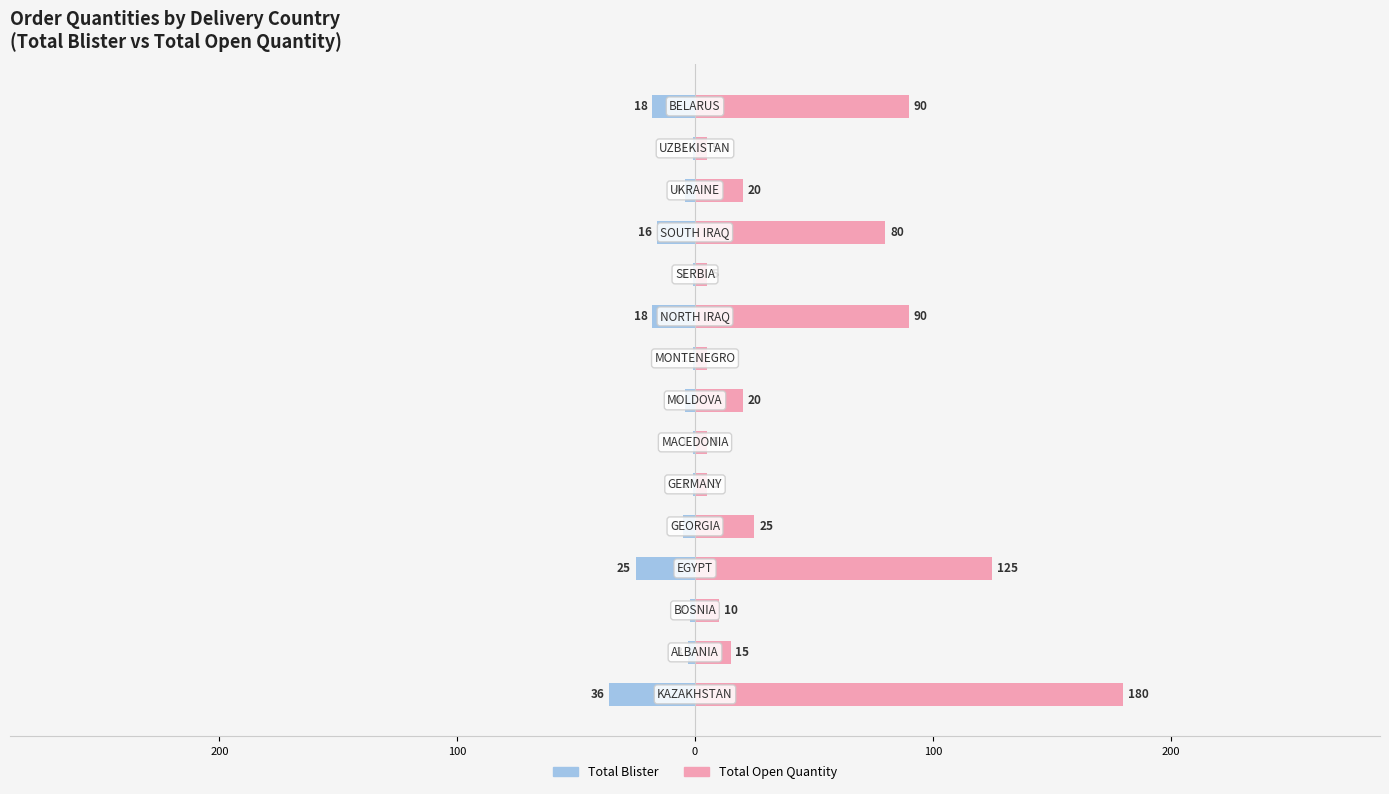

Is it true that Total Blister equals -4 at 7?

True